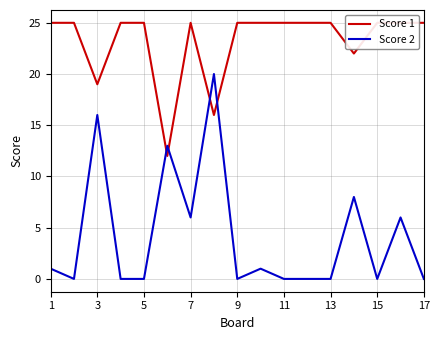

Which series has the largest total across all categories?

Score 1